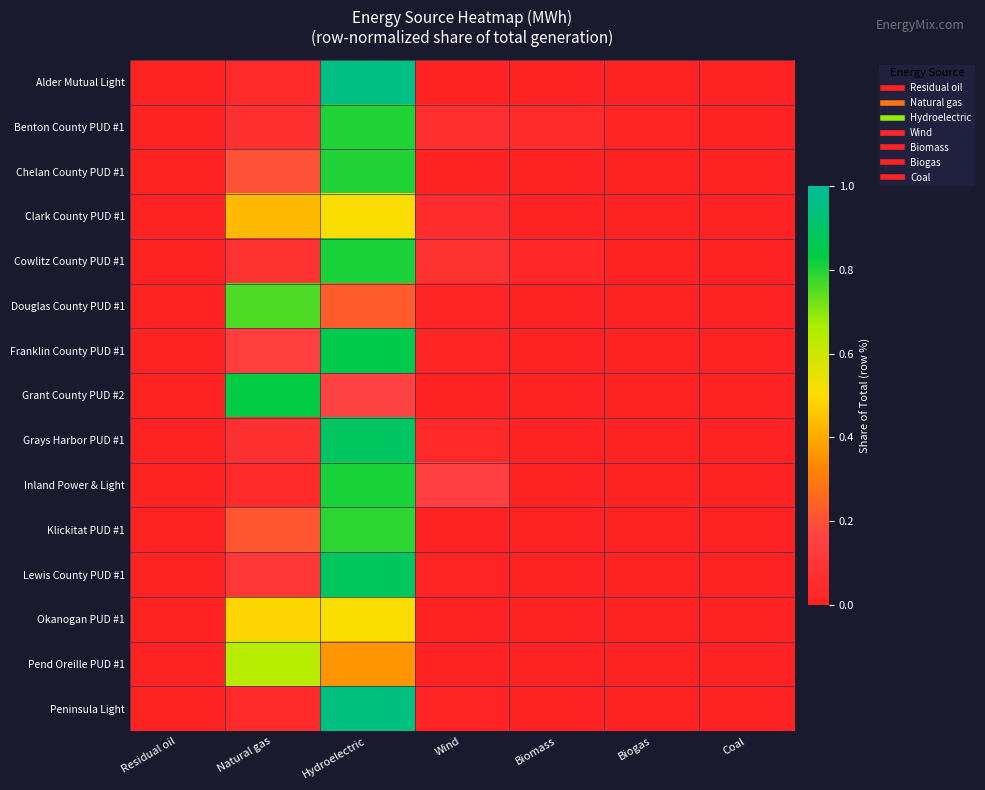

At which category does the chart reach its minimum across all series?

Residual oil